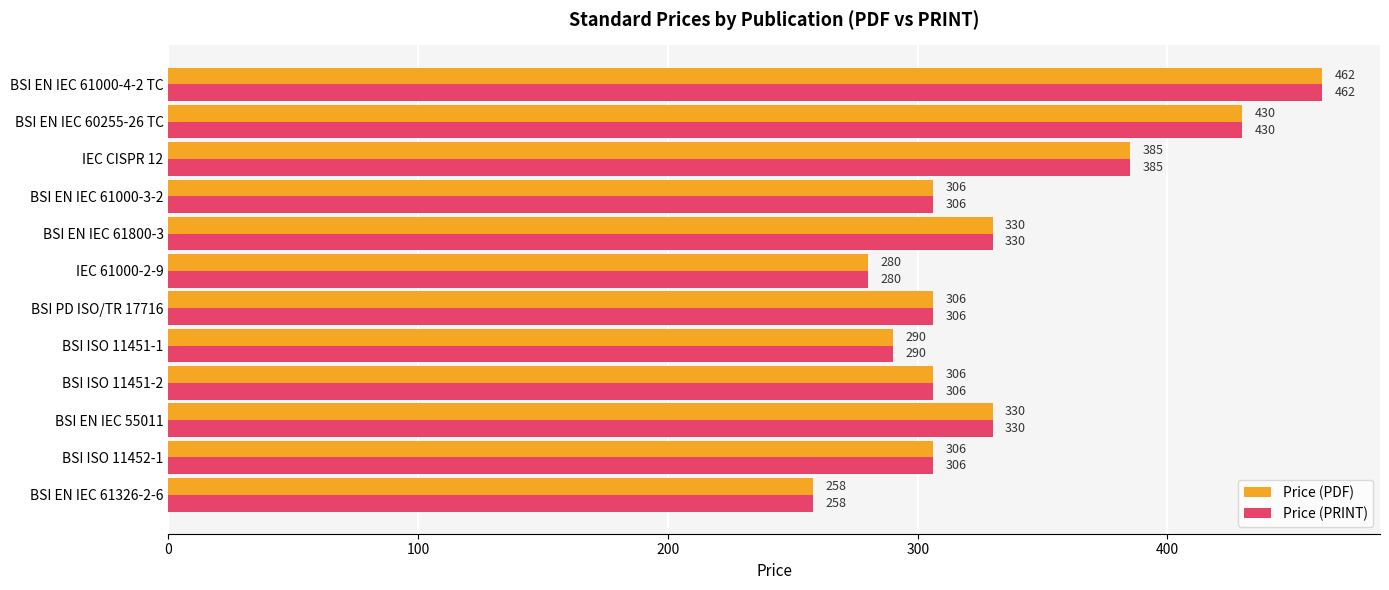

Is the value of Price (PRINT) at BSI EN IEC 60255-26 TC greater than the value of Price (PDF) at IEC CISPR 12?

Yes